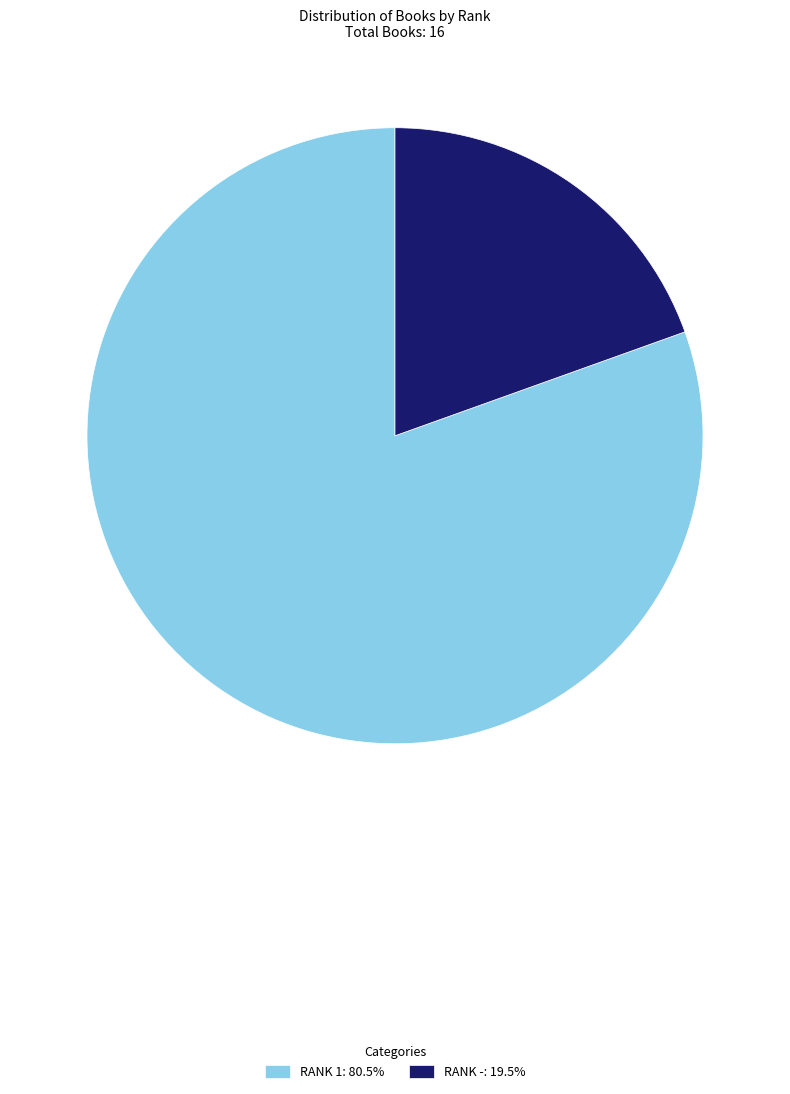

How many segments does this pie chart have?

2